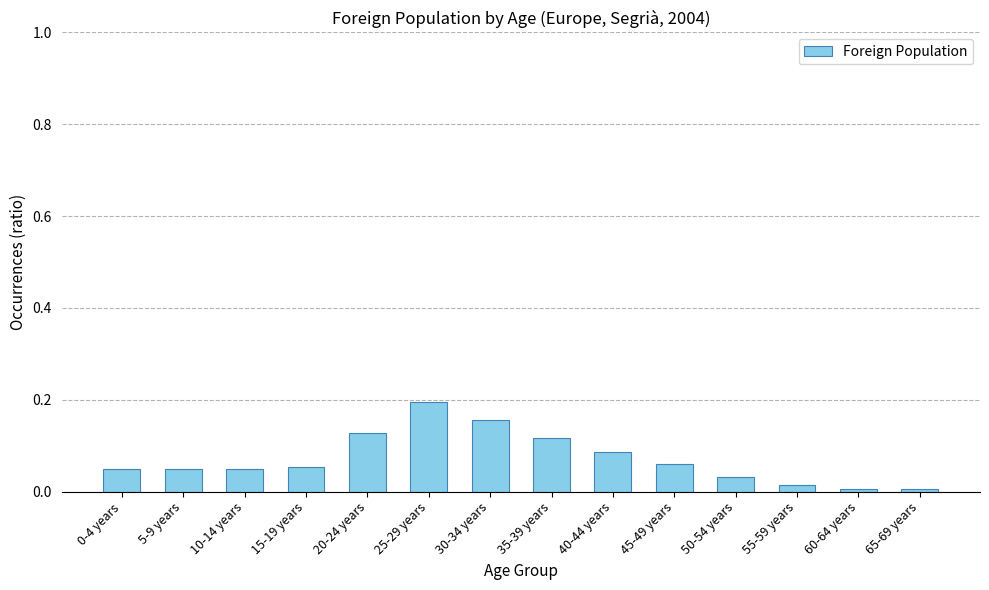

Which has a higher value, 10-14 years or 20-24 years?

20-24 years